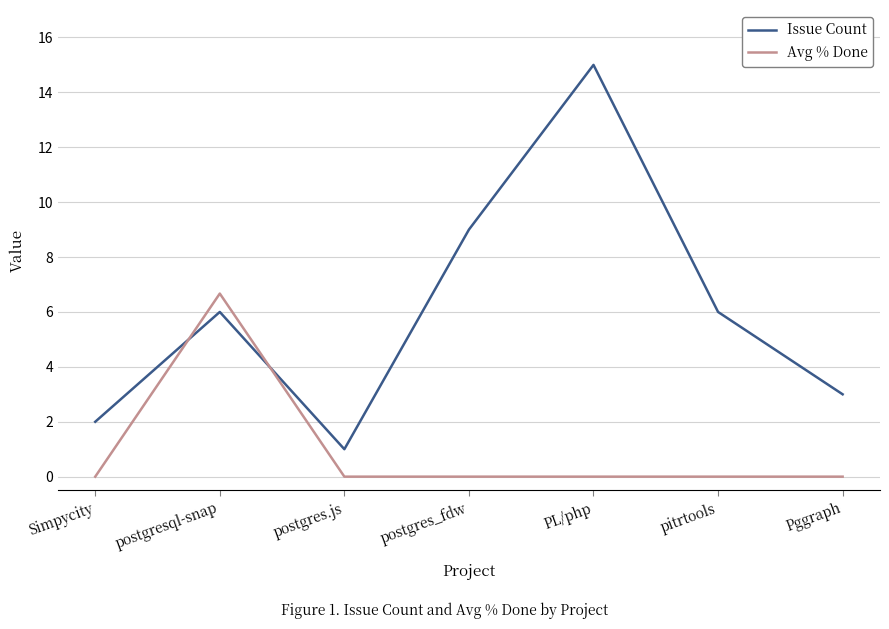

Is it true that Avg % Done equals 0.0 at postgres.js?

True